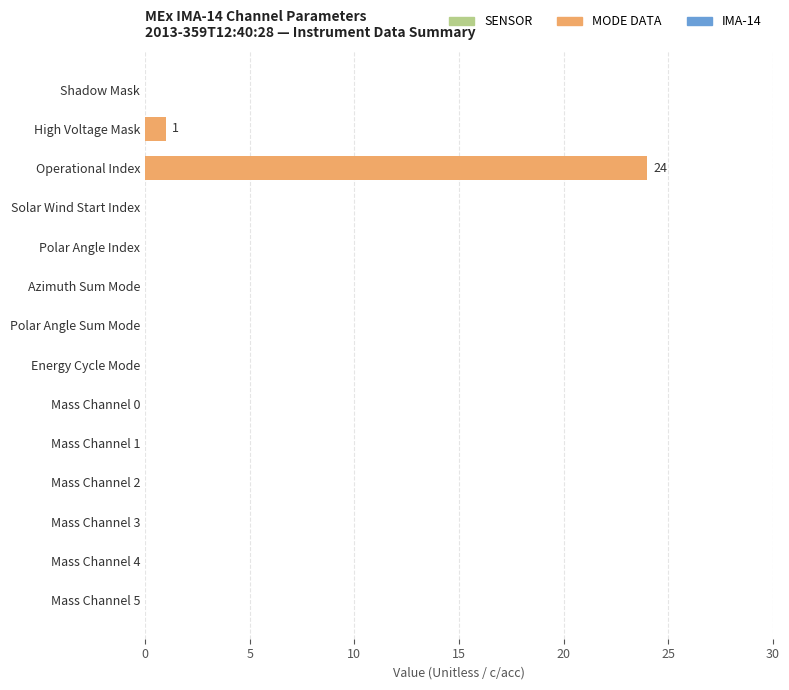

Count the number of categories in the chart.

14